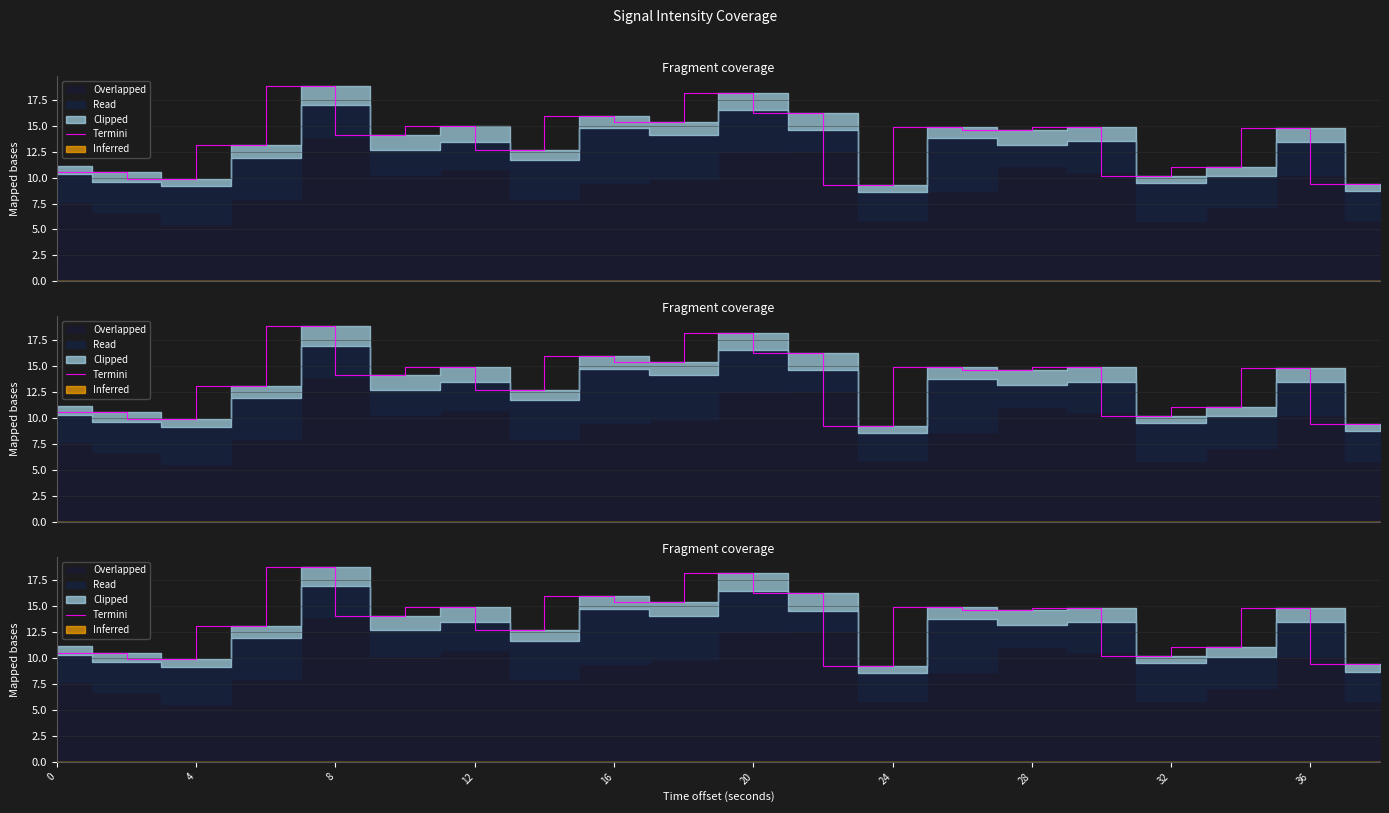

What is the difference between the values at 17 and 13?

3.9